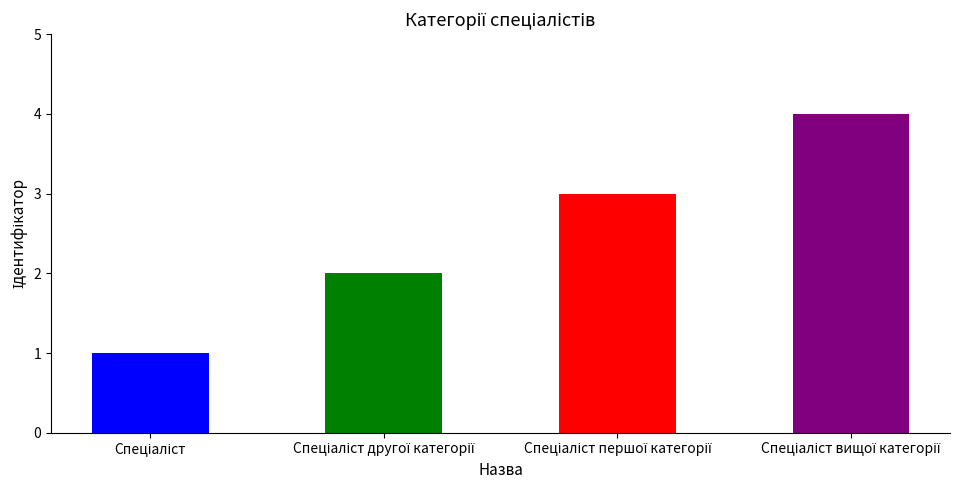

What is the difference between the maximum and minimum values?

3